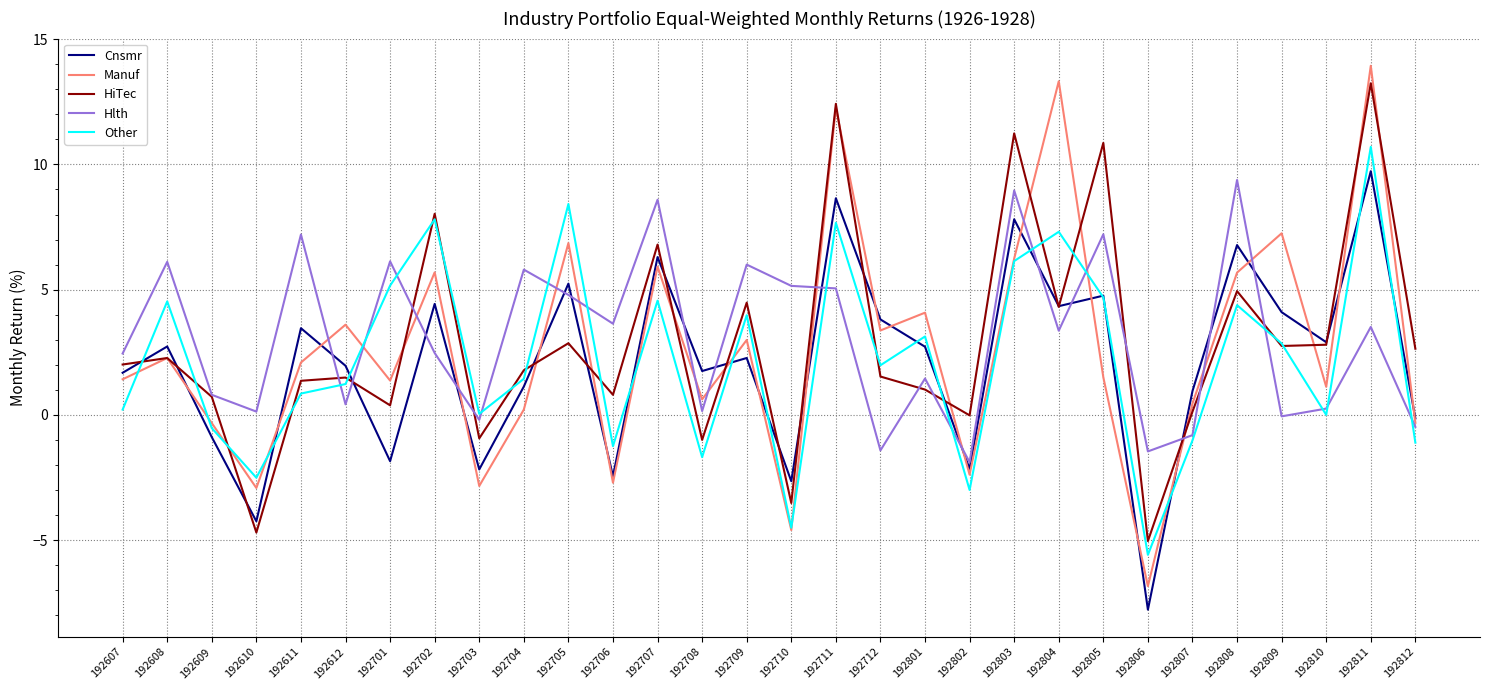

Rank the series by their maximum value, from highest to lowest.

Manuf, HiTec, Other, Cnsmr, Hlth